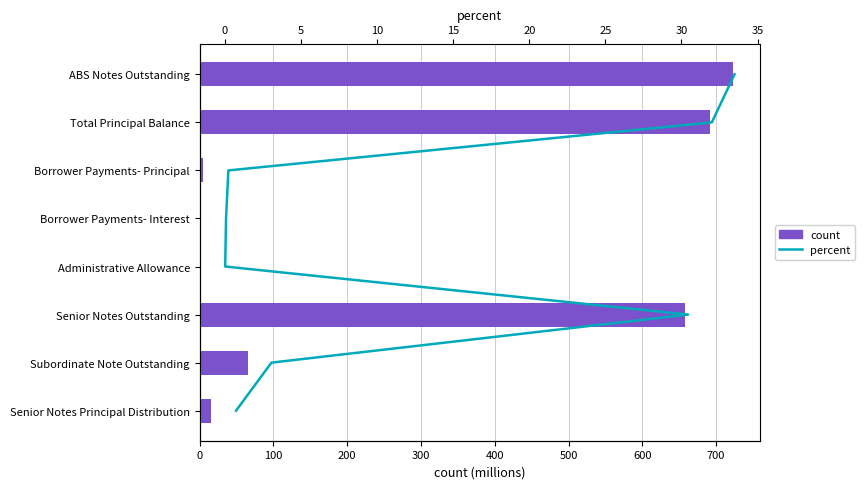

Read the percent value at 200.

2.0